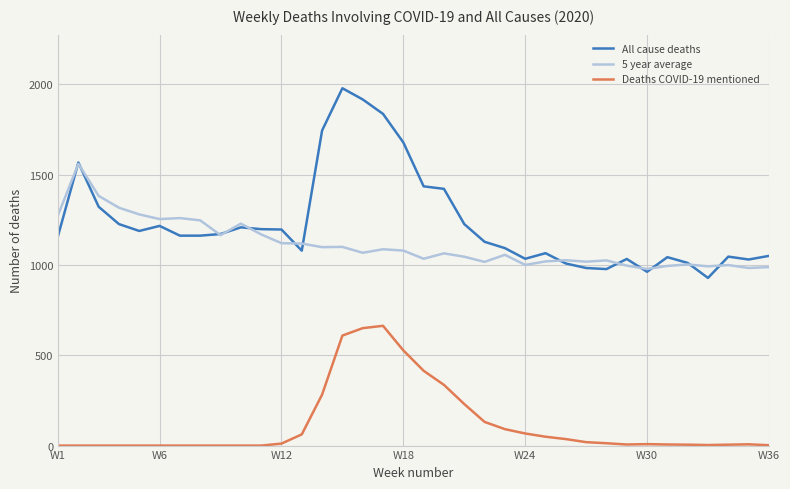

What is the maximum value for Deaths COVID-19 mentioned?

663.0